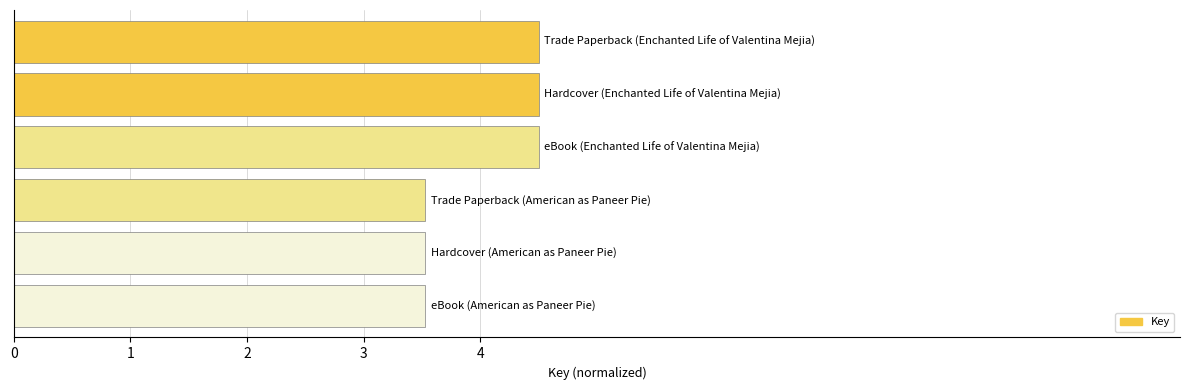

Reading top to bottom, what are all the values shown in this chart?

4.5	4.5	4.5	3.5	3.5	3.5